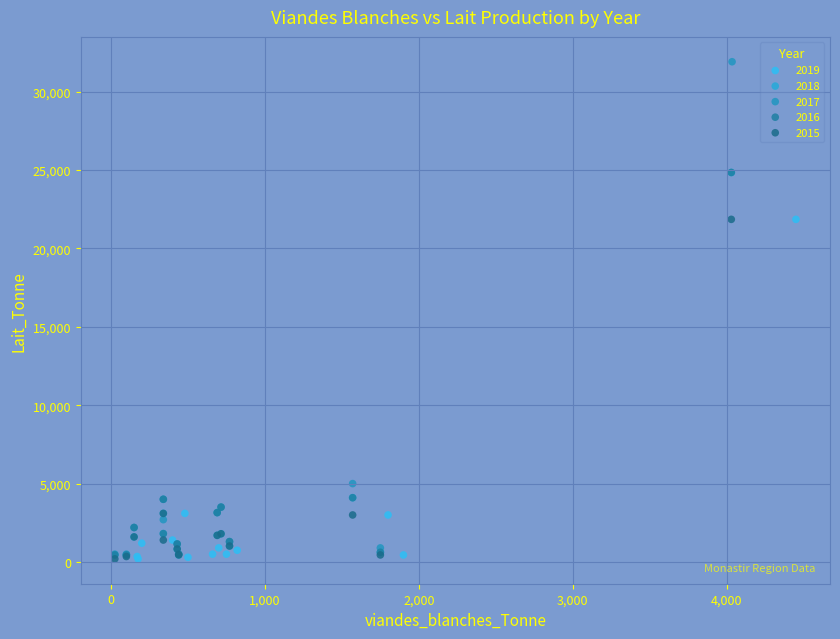

Which series has the widest spread of Y values?

2017